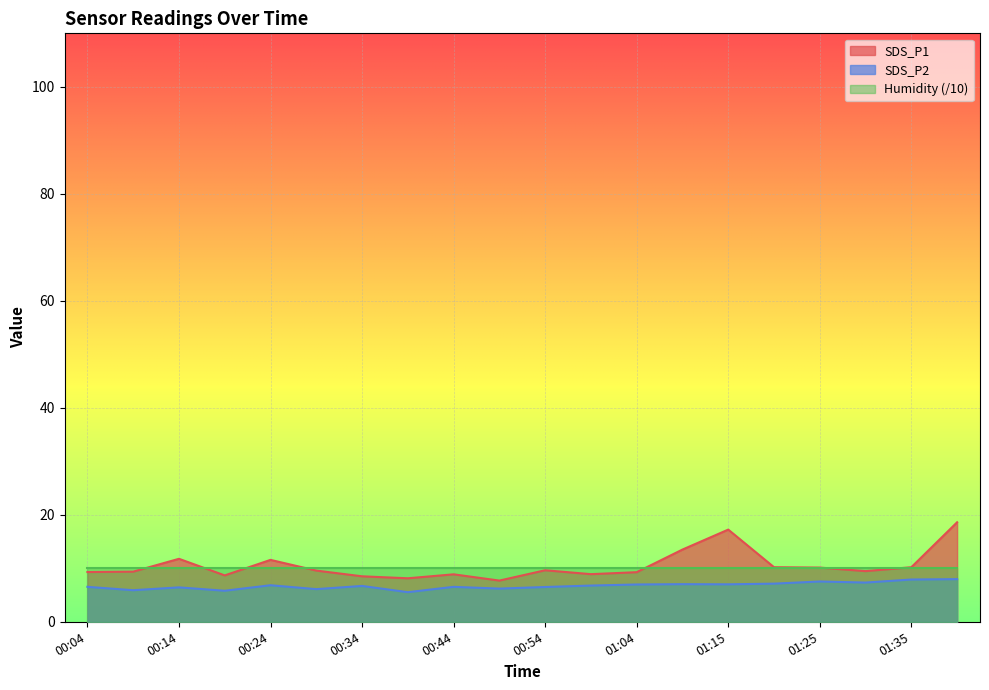

At which category does SDS_P2 reach its first local peak?

00:14